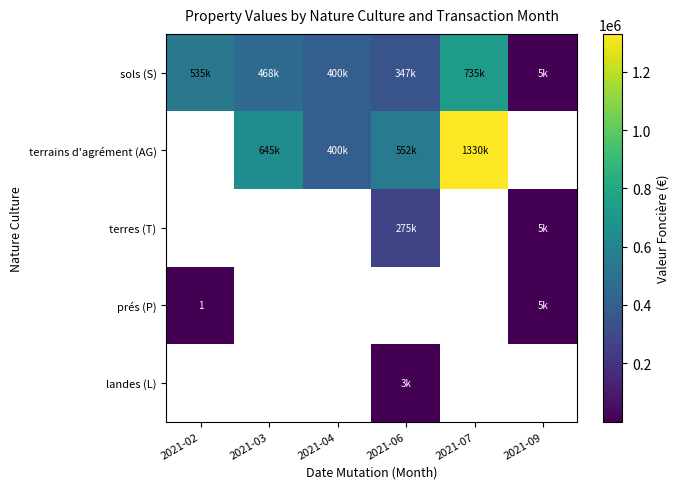

Which has a higher value, 2021-04 or 2021-02?

2021-02